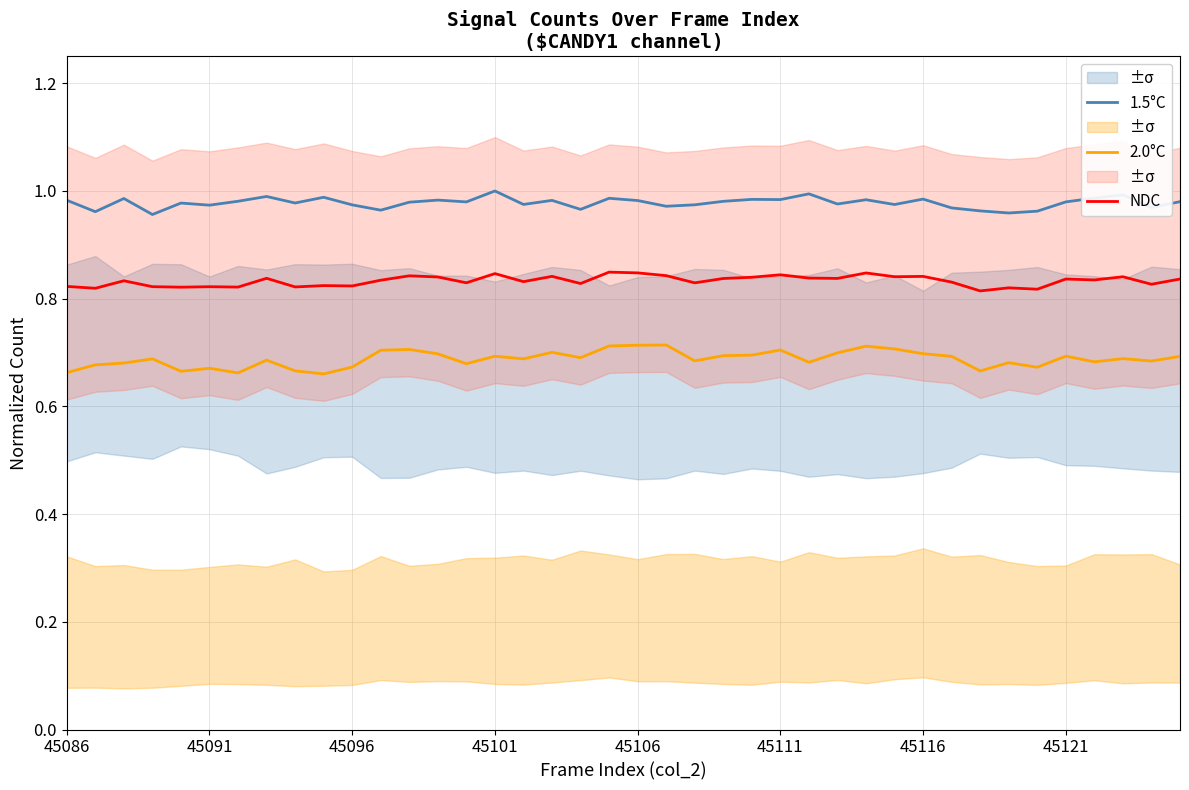

True or false: 2.0°C and 1.5°C intersect in this chart.

False